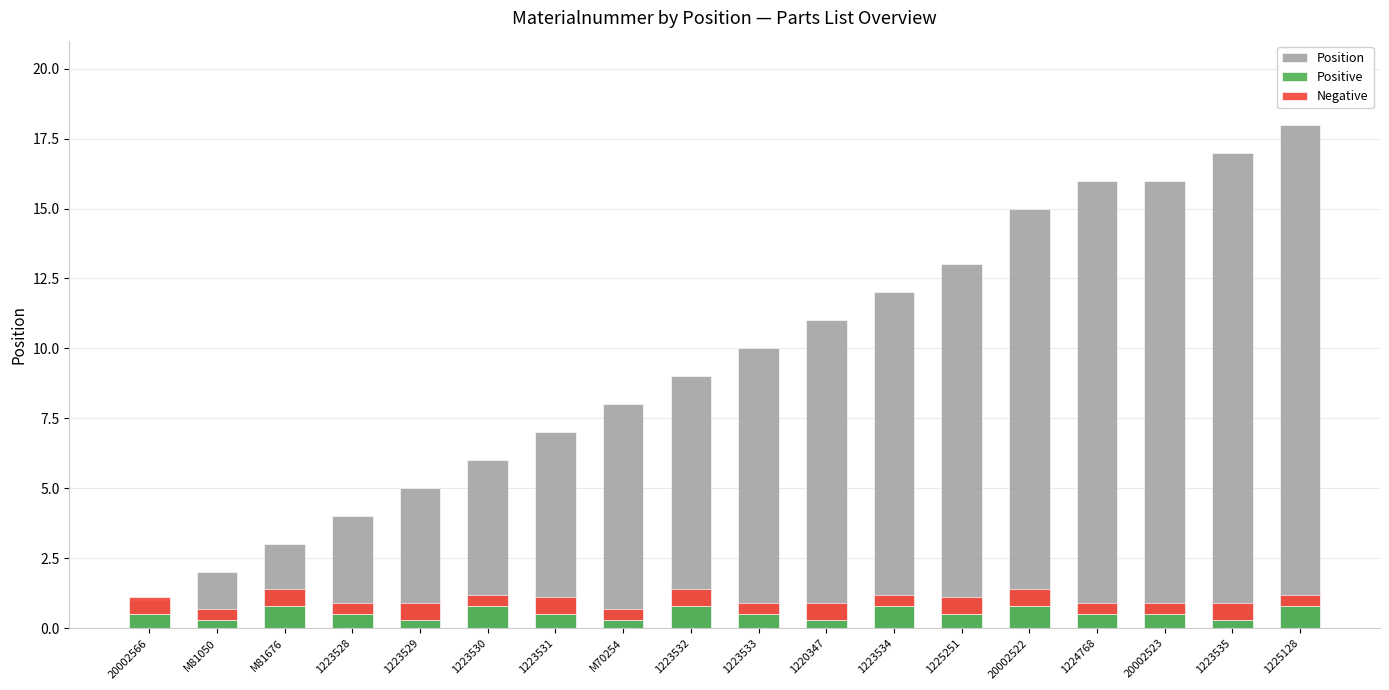

How many groups of bars are there?

18